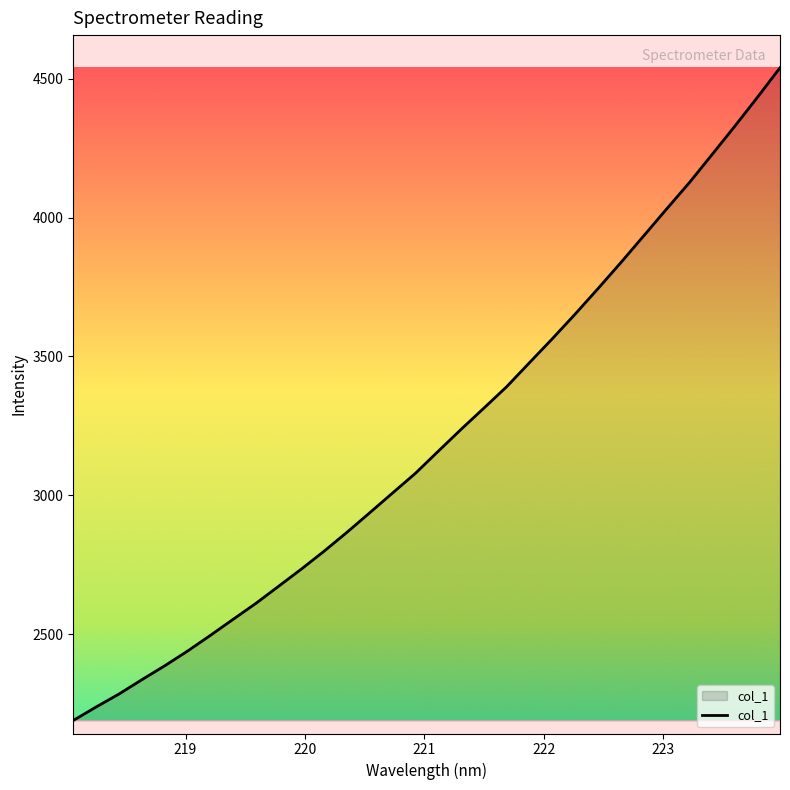

What is the difference between the maximum and minimum values?

2351.6